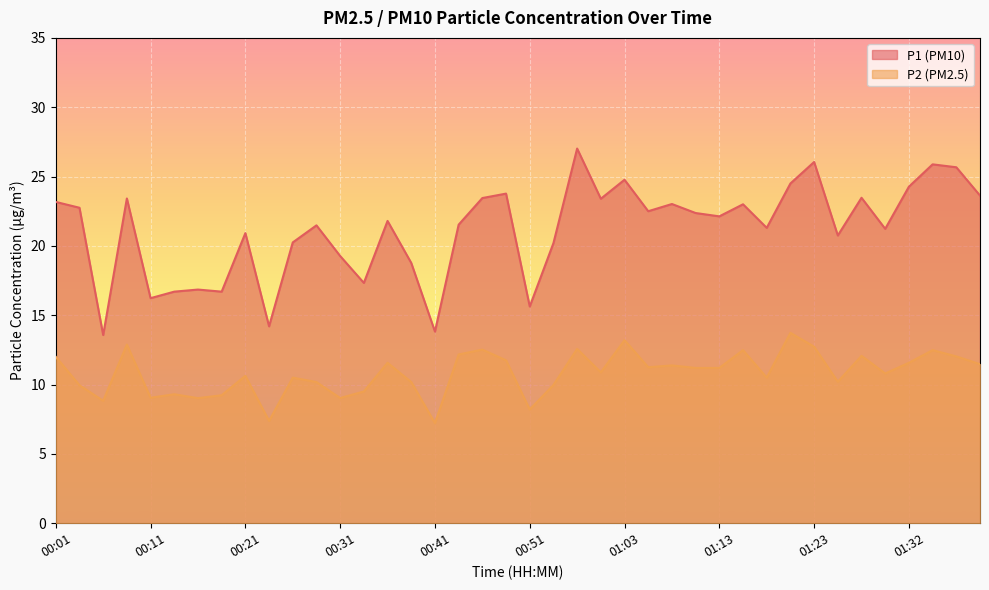

What is the label of the 5th point from the left?

00:11